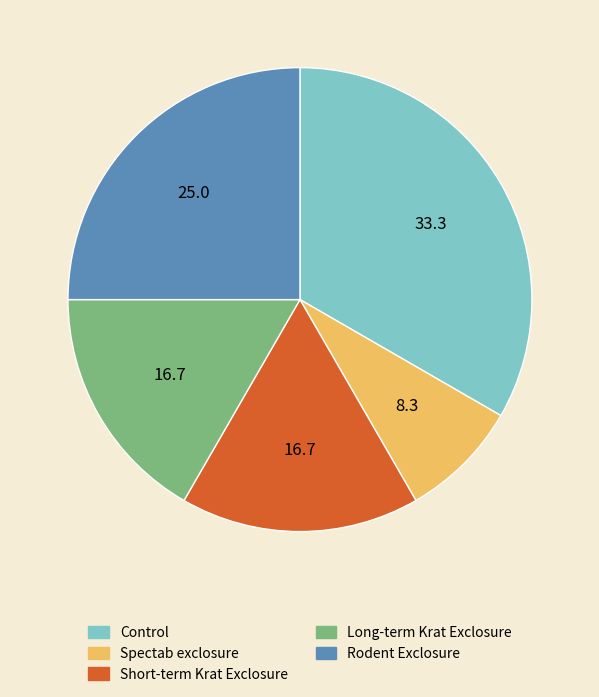

Count the number of slices in the pie.

5